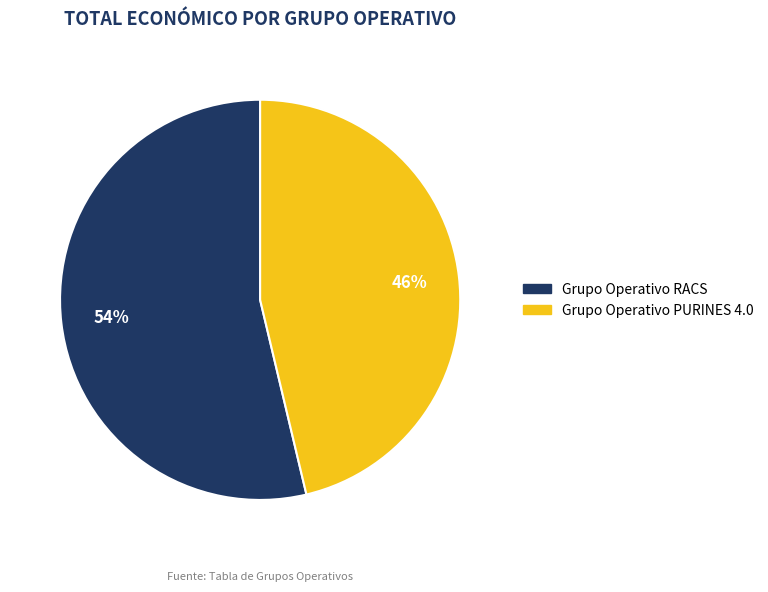

To the nearest percent, what percentage of the pie is Grupo Operativo PURINES 4.0?

46%